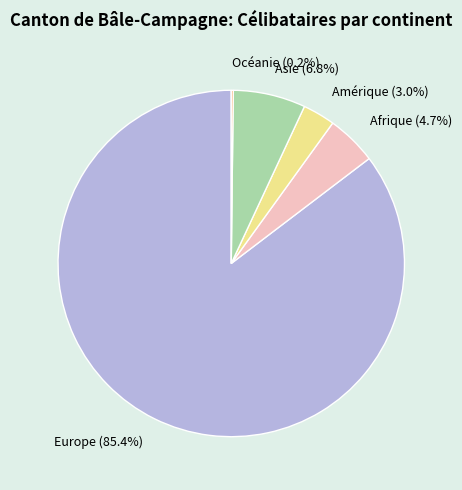

Which has a higher value, Amérique or Afrique?

Afrique